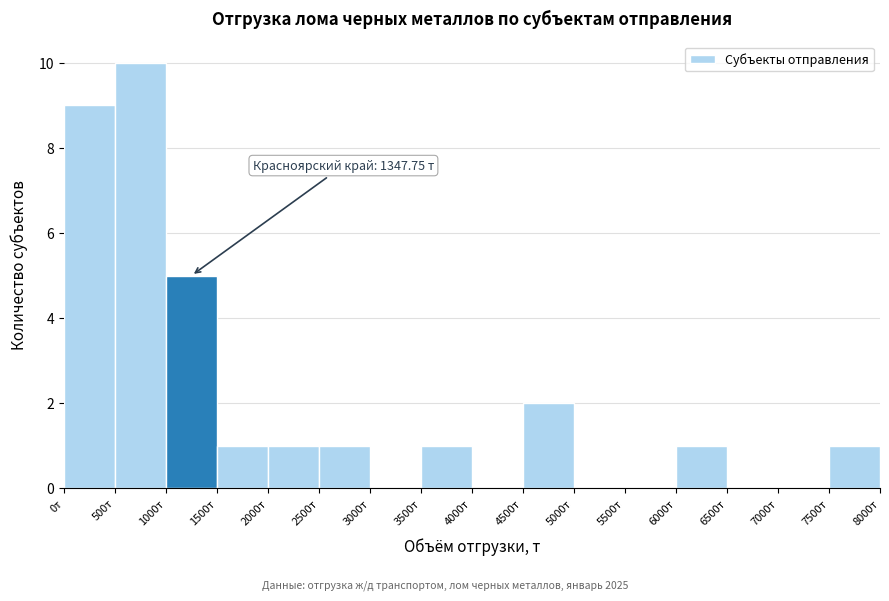

Which range on the x-axis has the tallest bar?

500 to 1000